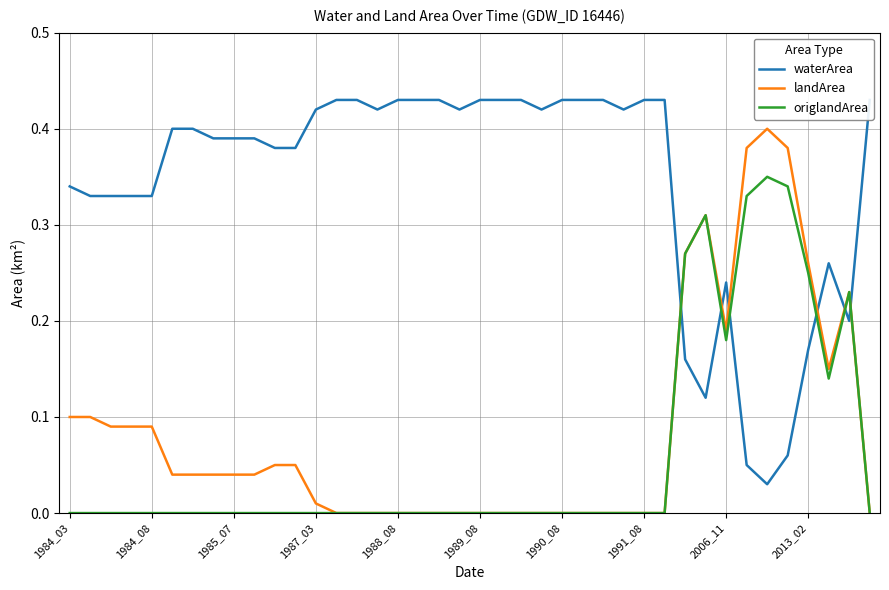

Which series has the widest spread of values?

waterArea